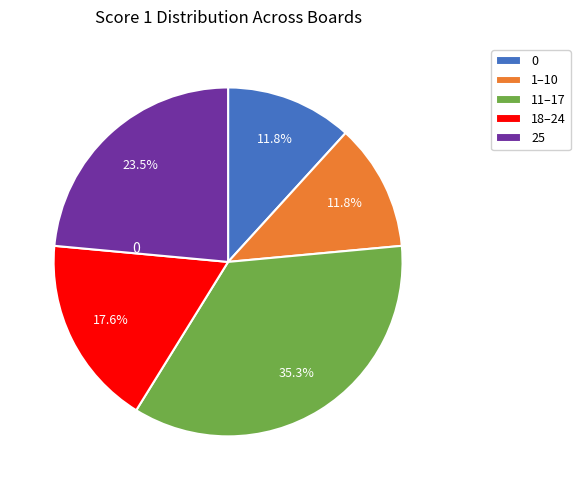

Is 11–17 the majority of the pie?

No